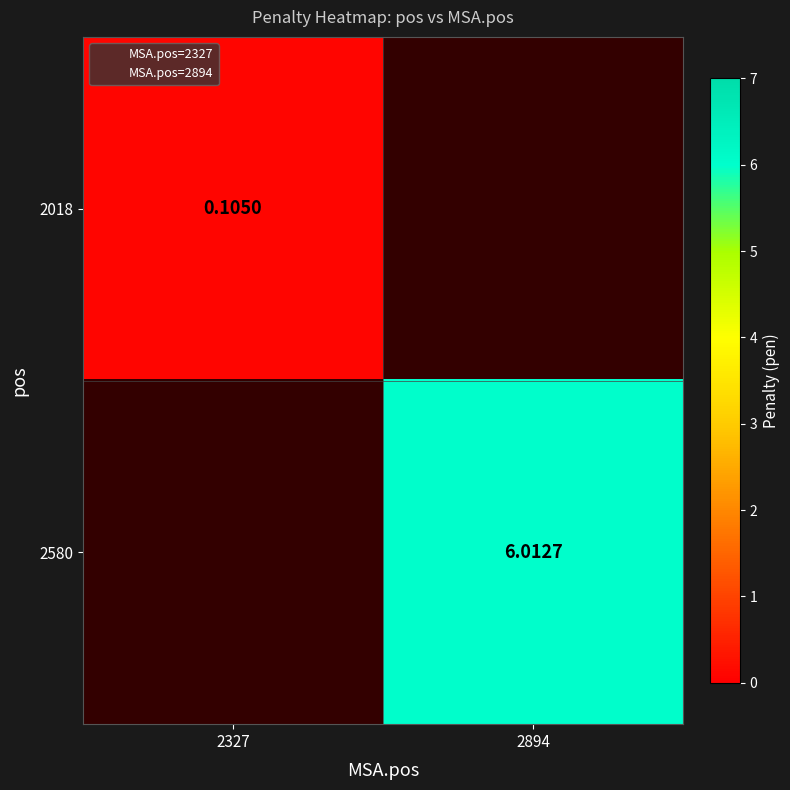

Count the number of data series in this chart.

2